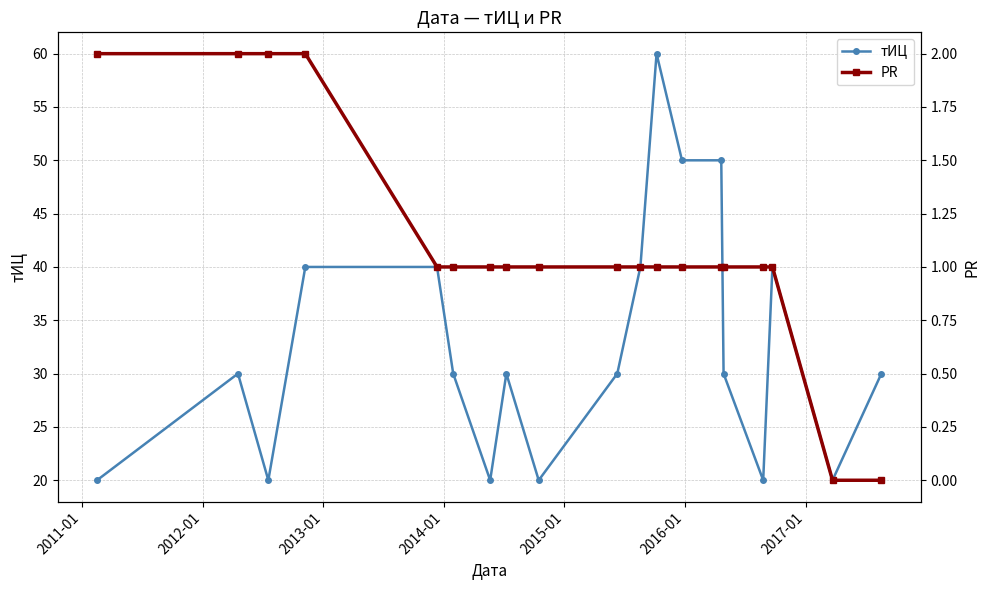

True or false: тИЦ and PR intersect in this chart.

False